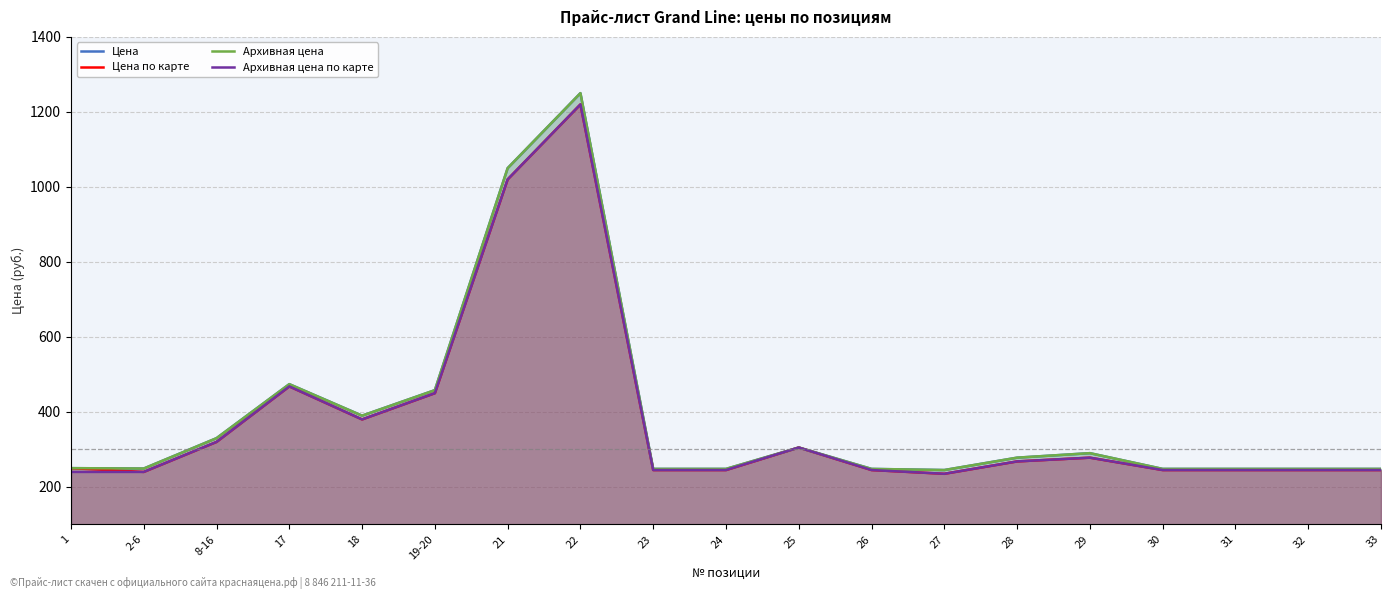

What is the minimum value shown in the chart?

235